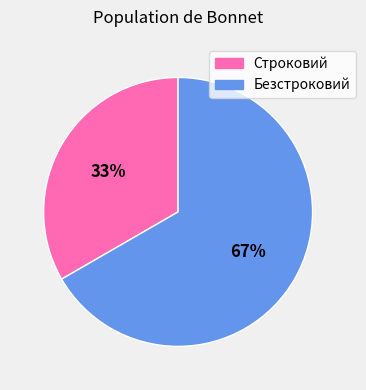

Approximately how many times larger is the value at Строковий compared to Безстроковий?

0.5